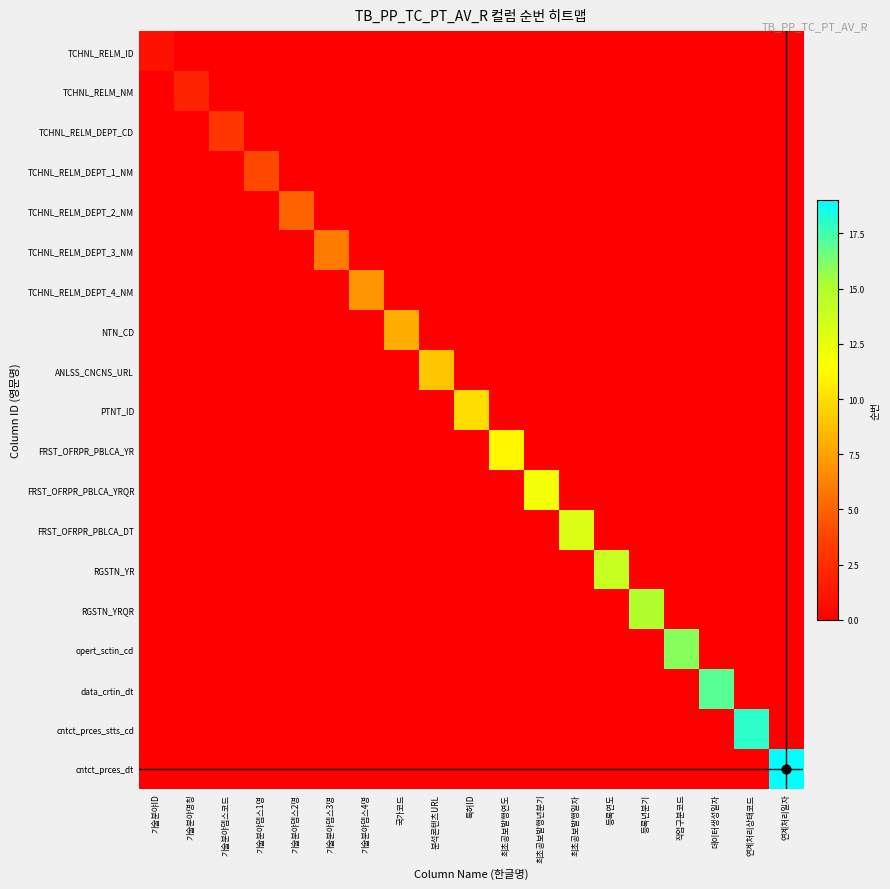

How many categories are shown in the chart?

19